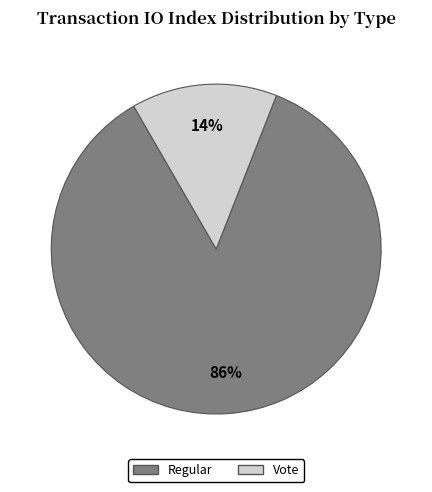

Is the sum of Regular and Vote greater than half?

Yes